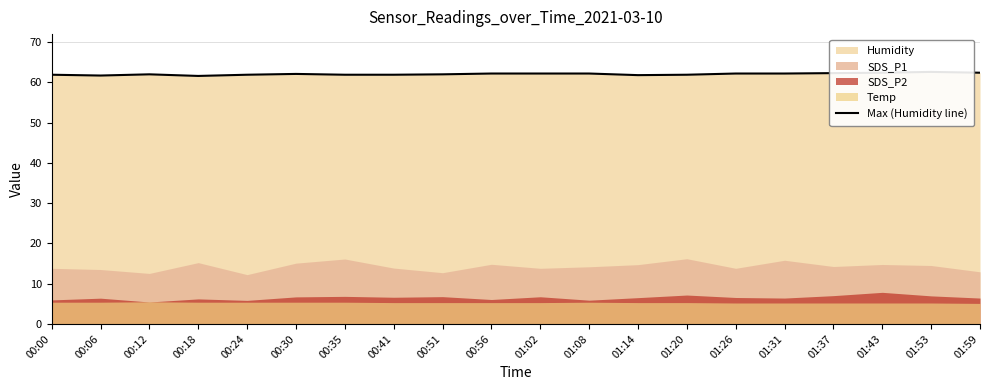

What position from the left is 00:35?

7